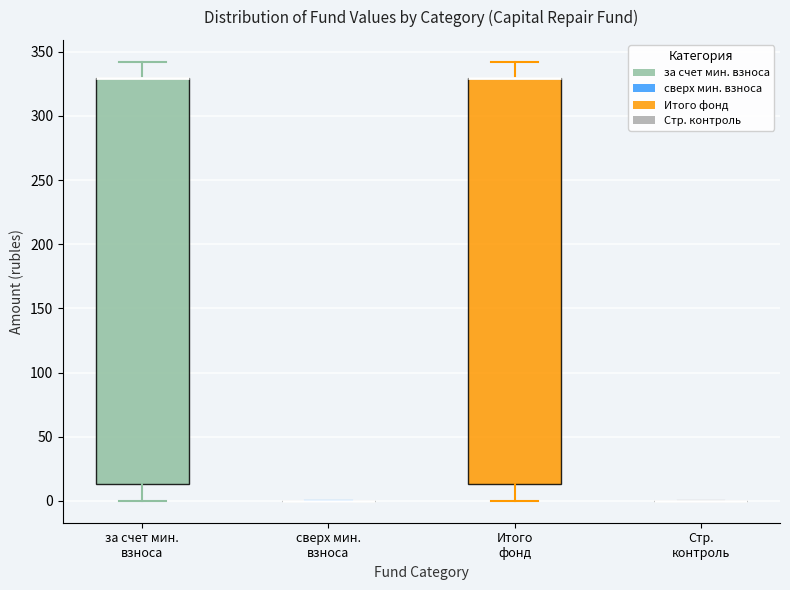

Reading left to right, transcribe this box plot: for each box, give where its median line is, the range the box spans, and where its two whiskers end, as read against the y-axis. The values are not printed on the chart, so give them approximately, as read against the axis.

за счет мин. взноса: median 330 (drawn on the box's upper edge), box 15 to 330, whiskers 0 to 340
сверх мин. взноса: box collapsed to a line at 0, whiskers 0 to 0
Итого фонд: median 330 (drawn on the box's upper edge), box 15 to 330, whiskers 0 to 340
Стр. контроль: box collapsed to a line at 0, whiskers 0 to 0